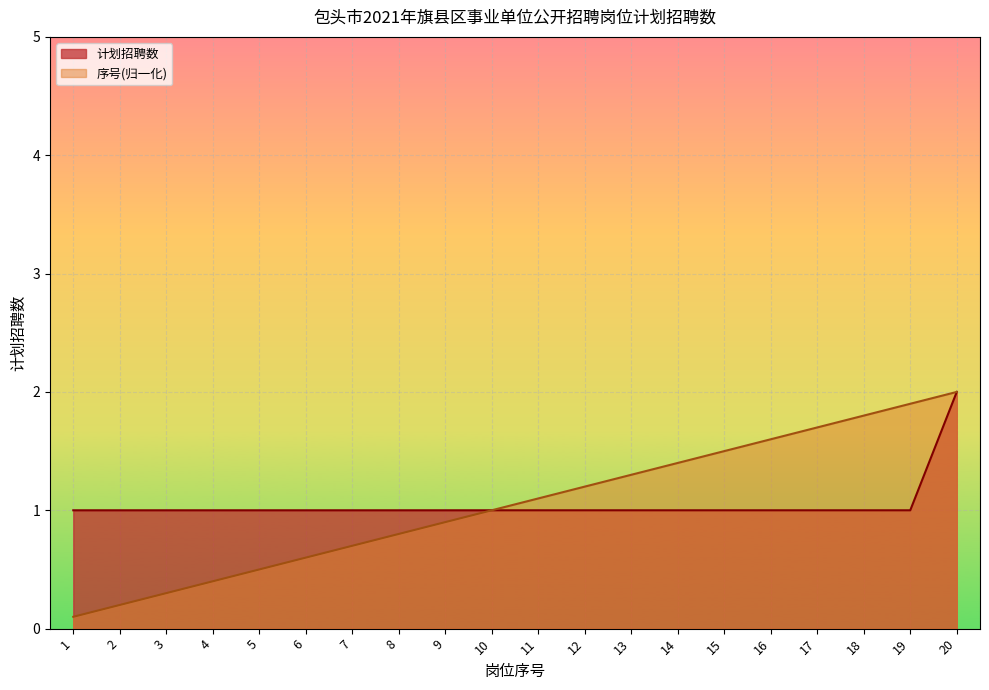

What is the spread (max minus min) of values at 7?

0.3